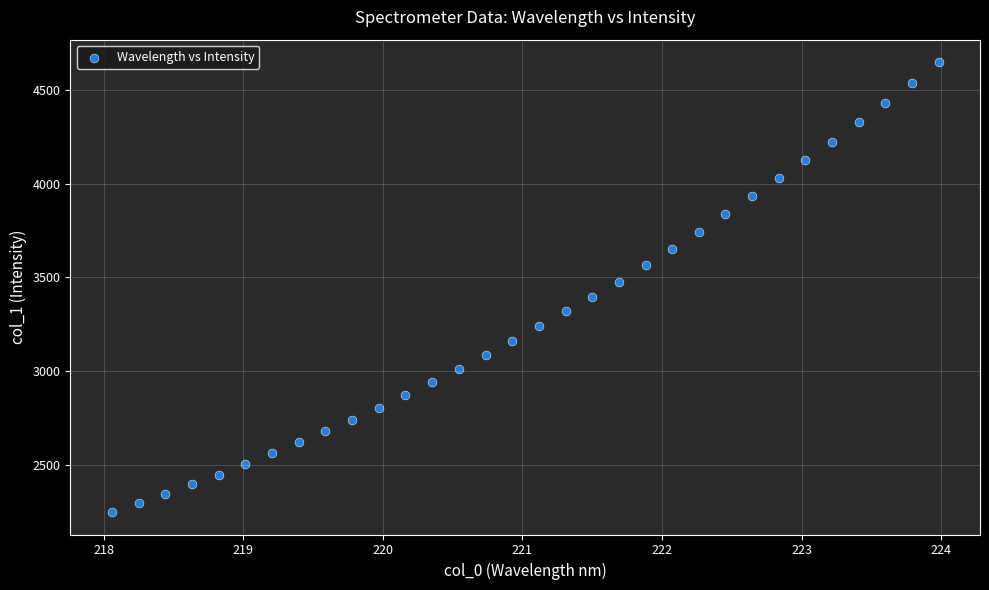

What is the range of X values (max minus min)?

5.9